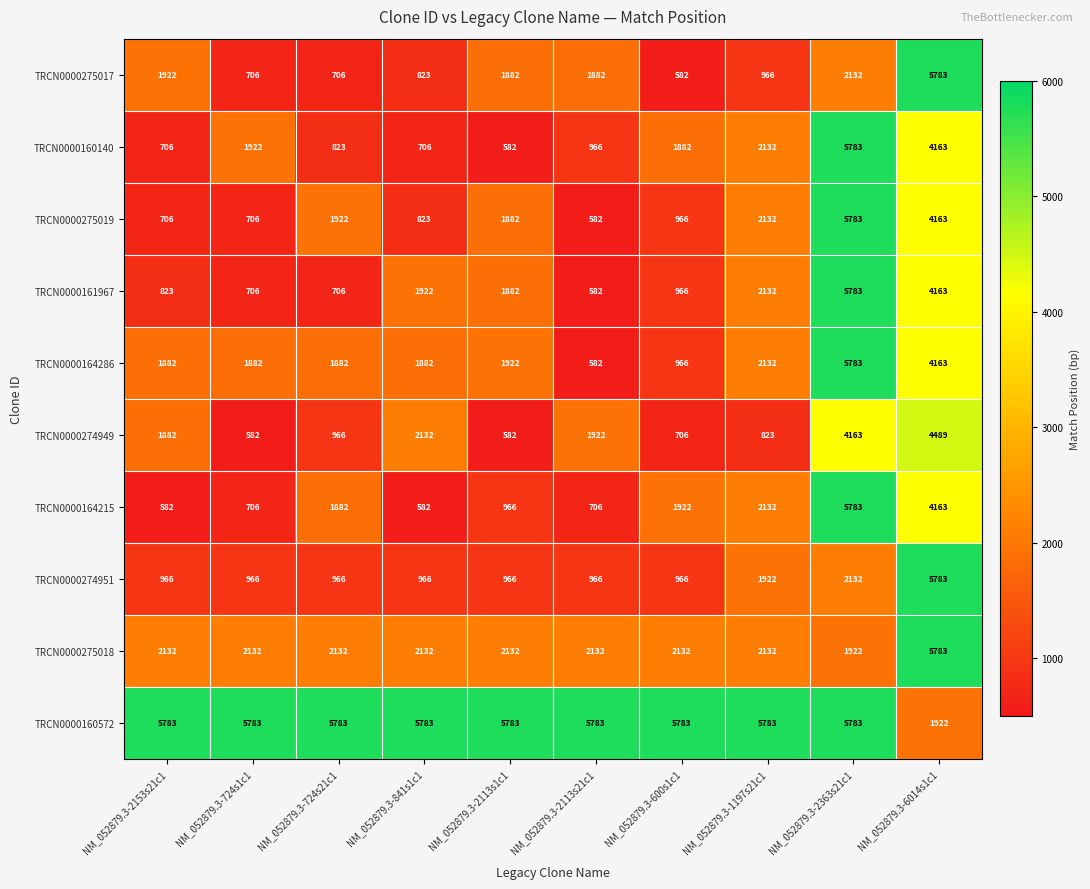

What is the highest value of the TRCN0000160140 series?

5783